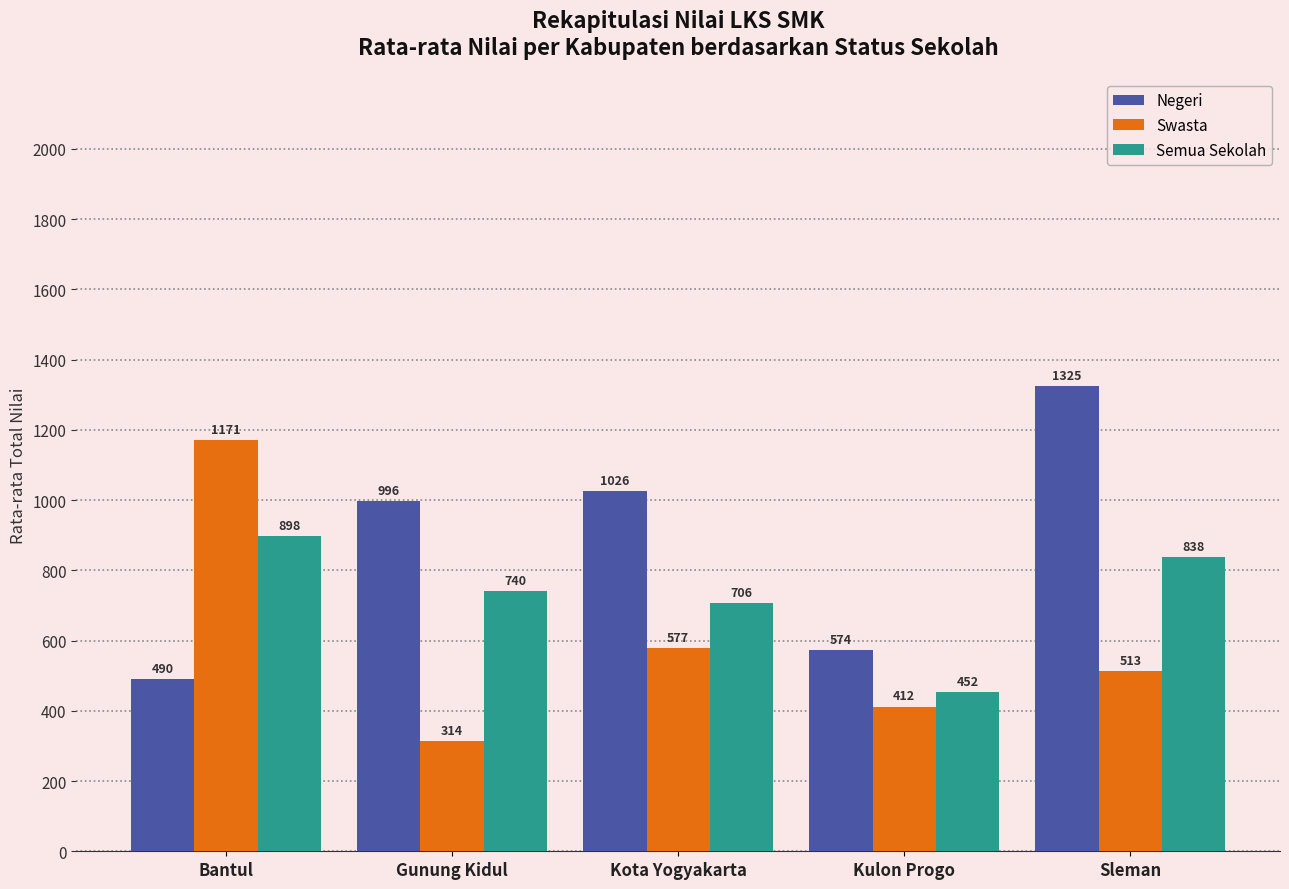

What value does the Semua Sekolah series have at Sleman?

837.8